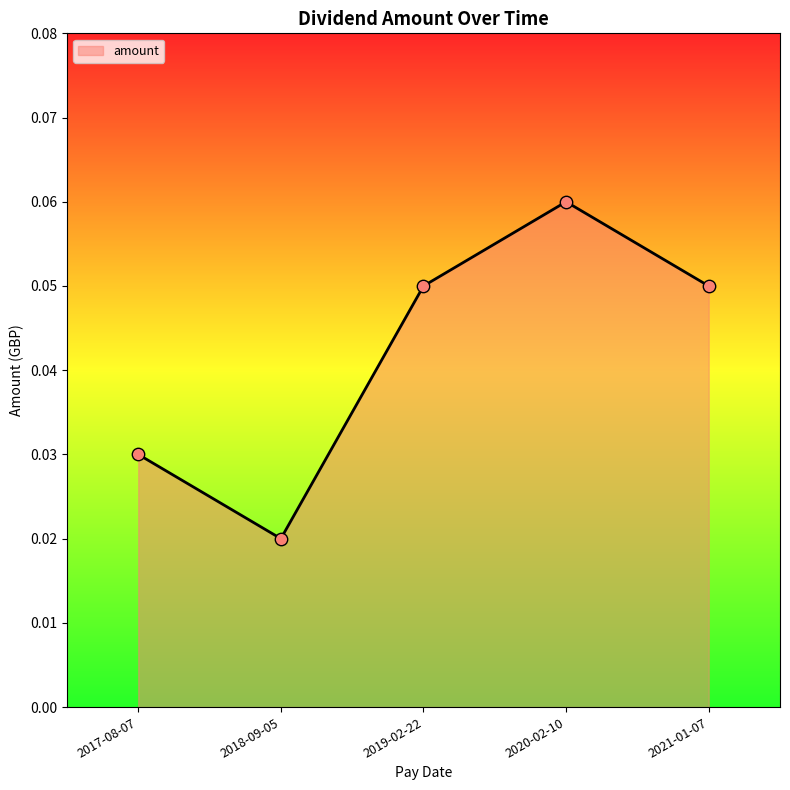

Which has a higher value, 2017-08-07 or 2020-02-10?

2020-02-10